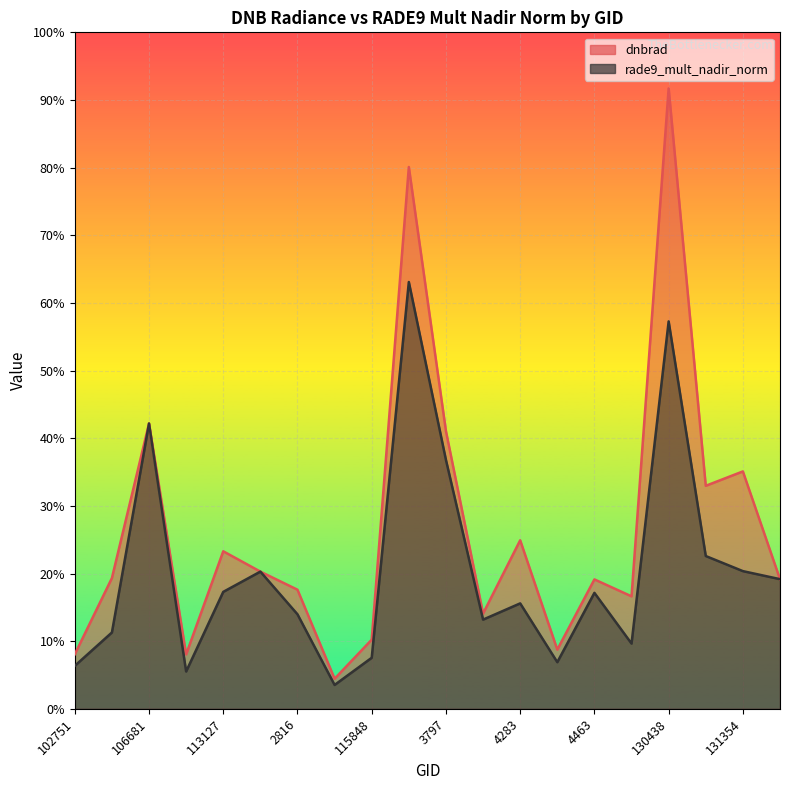

What are all the series names shown in the legend?

dnbrad, rade9_mult_nadir_norm